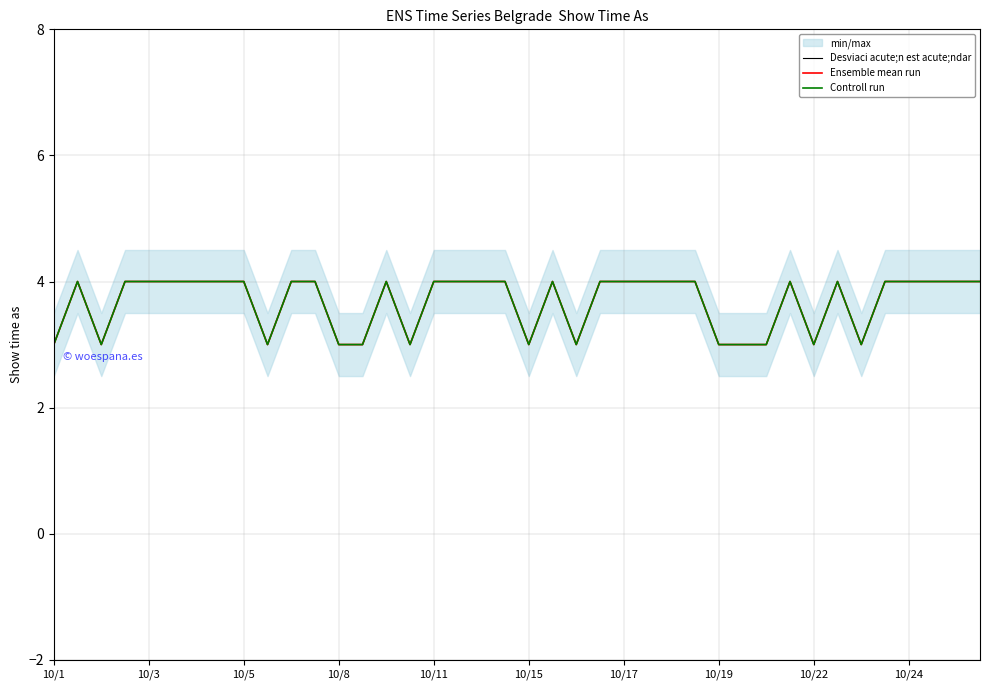

Which series changed the most between 11 and 28?

Desviaci acute;n est acute;ndar